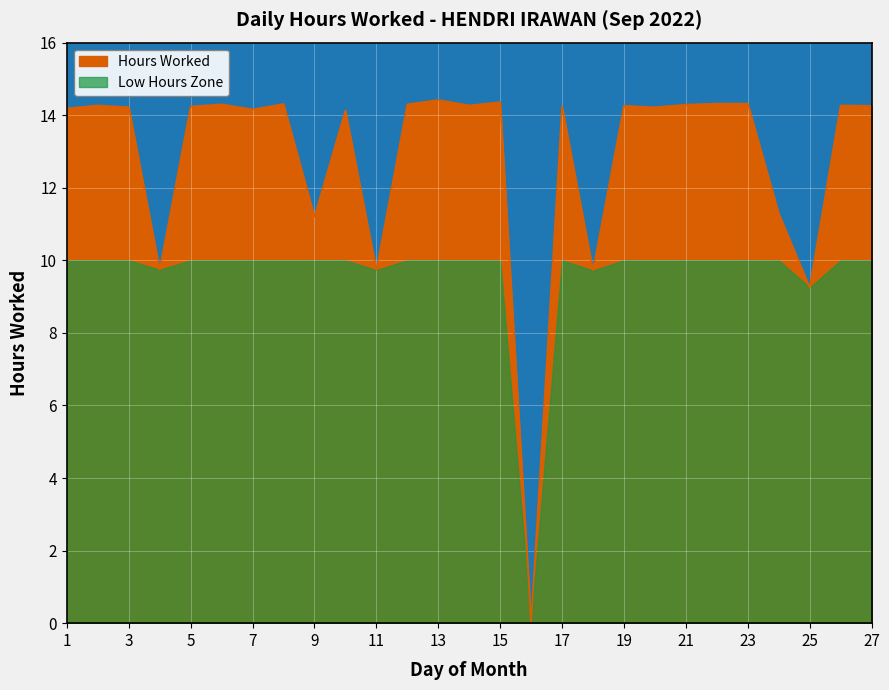

Count the number of values greater than 14.

20